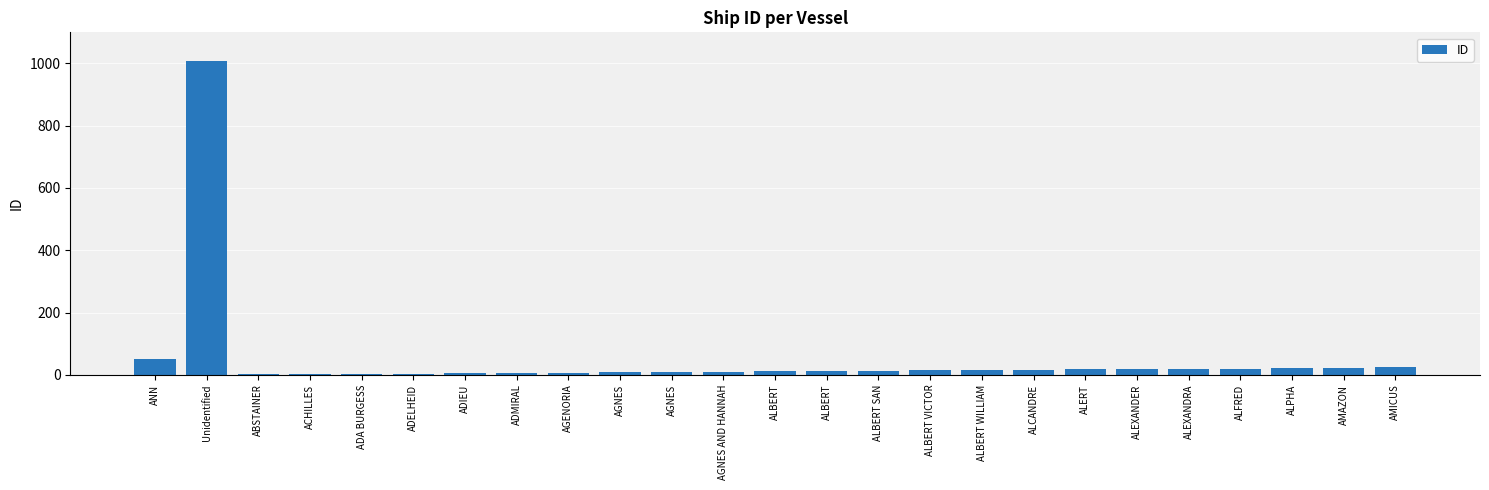

What is the difference between the second highest and minimum values?

50